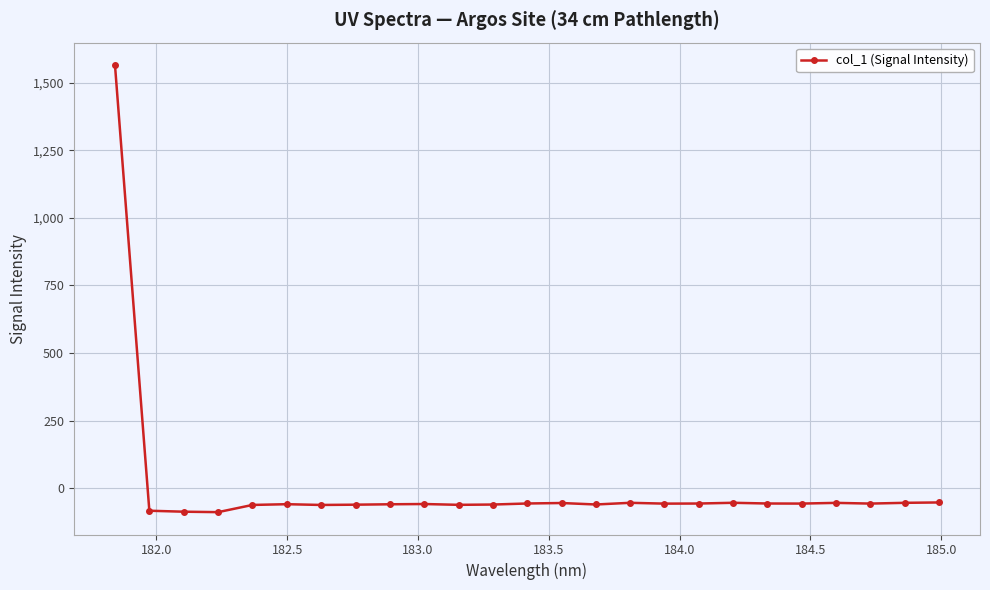

What is the greatest value displayed?

1565.7